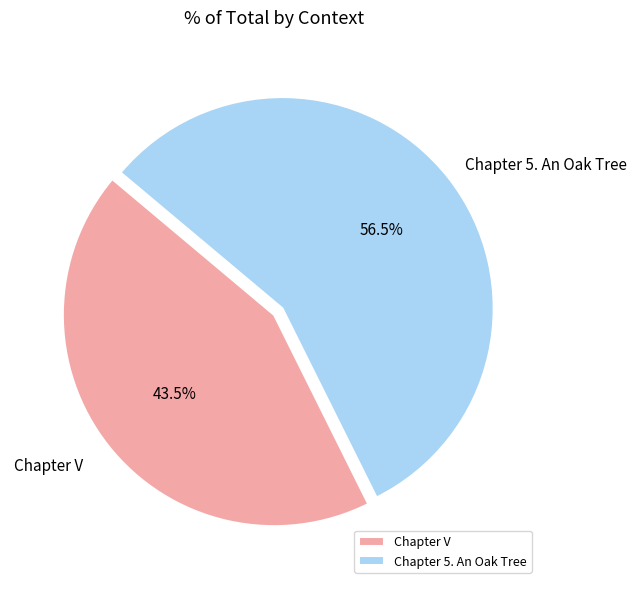

How many slices are in this pie chart?

2